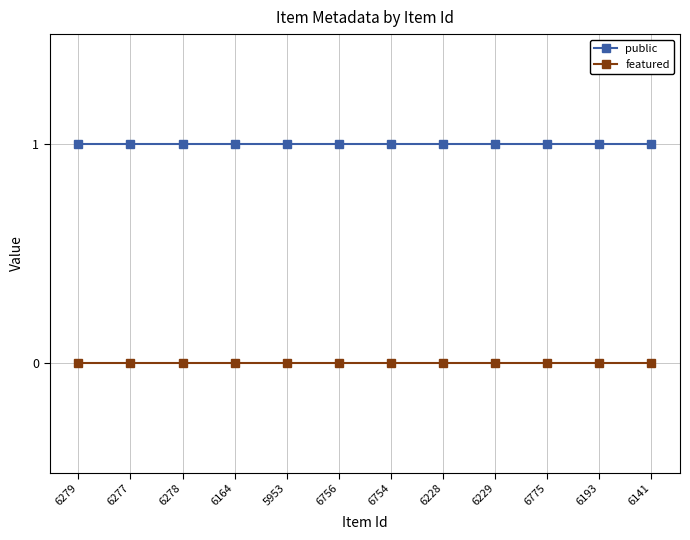

Reading left to right, extract all data points from this chart.

public: 6279=1	6277=1	6278=1	6164=1	5953=1	6756=1	6754=1	6228=1	6229=1	6775=1	6193=1	6141=1
featured: 6279=0	6277=0	6278=0	6164=0	5953=0	6756=0	6754=0	6228=0	6229=0	6775=0	6193=0	6141=0